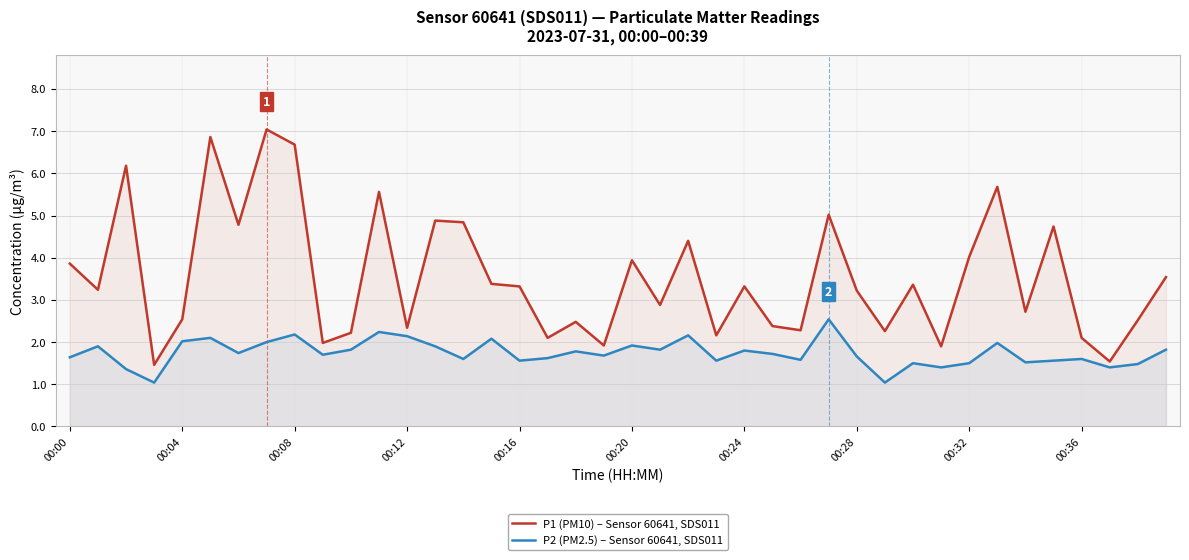

Rank the series by their average value, from highest to lowest.

P1 (PM10) – Sensor 60641, SDS011, P2 (PM2.5) – Sensor 60641, SDS011